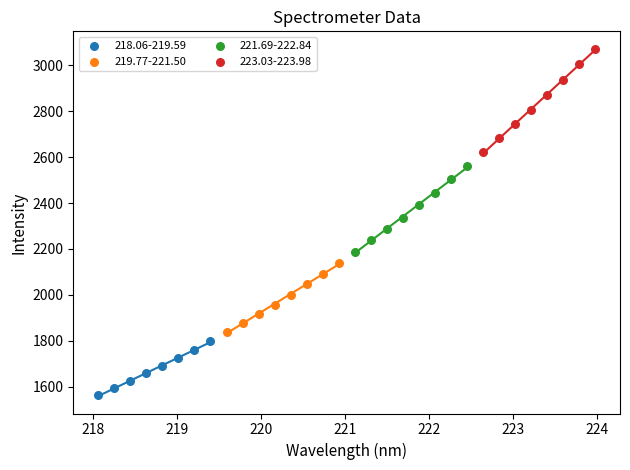

Which series has the widest spread of Y values?

223.03-223.98